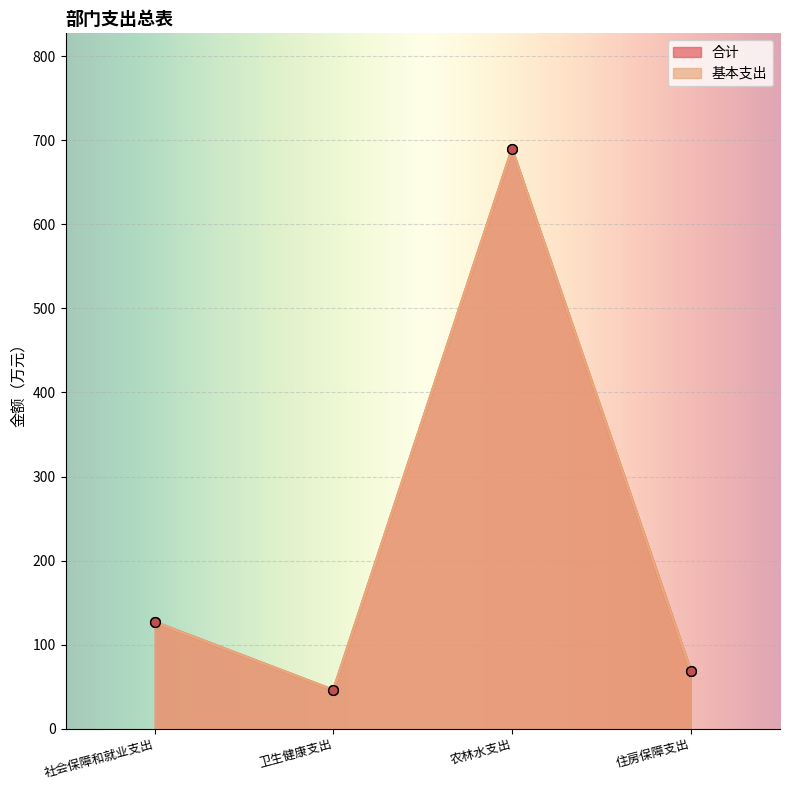

At which label does 合计 reach its peak?

农林水支出